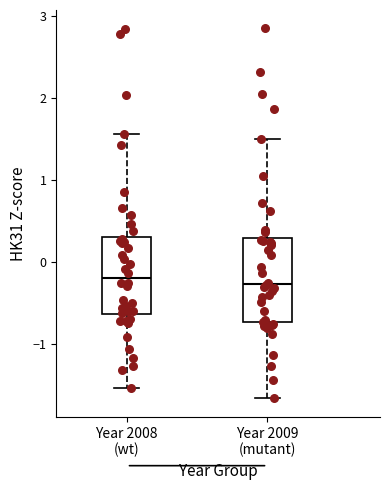

Where is the upper edge of the box for Year 2008 (wt) on the y-axis? The values are not printed on the chart, so give them approximately, as read against the axis.

0.3